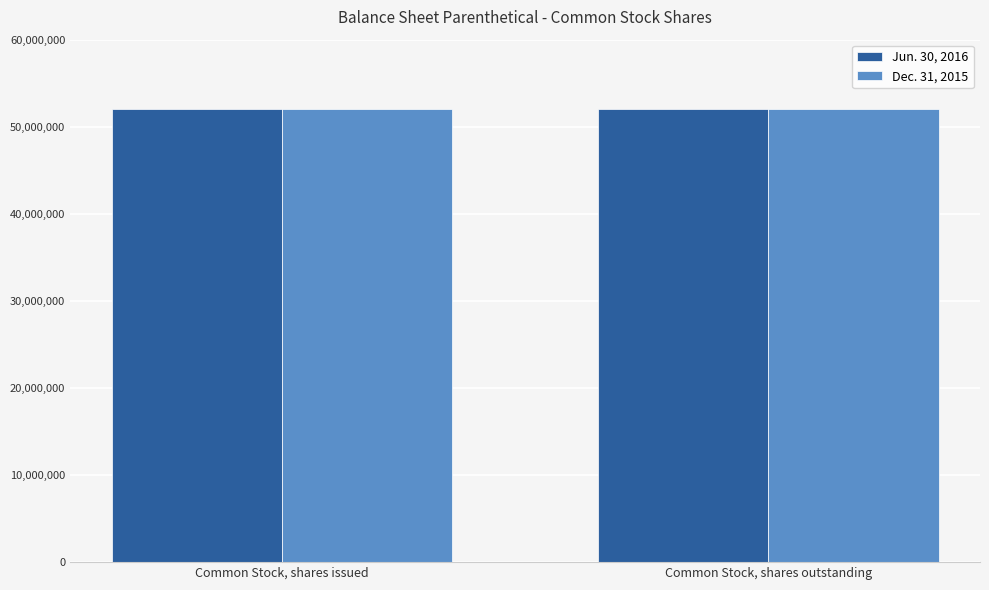

What is the total value across all series at Common Stock, shares issued?

104014738